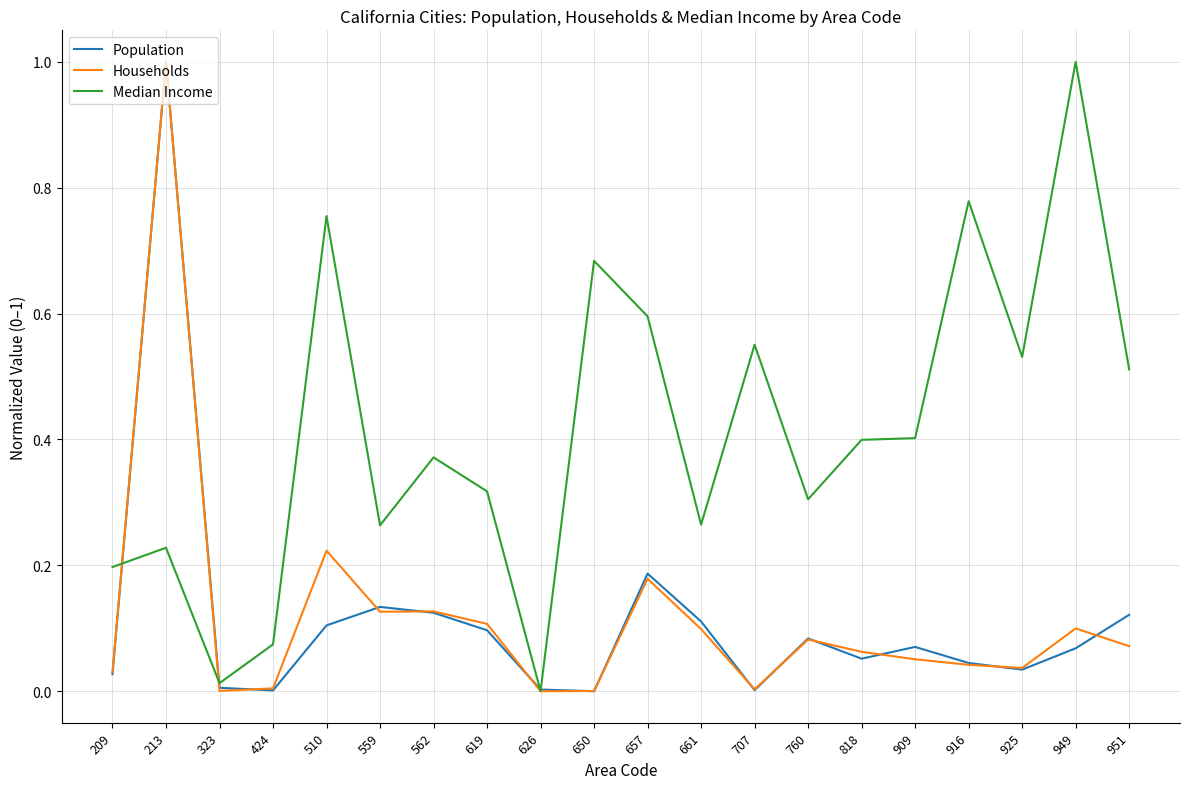

True or false: Median Income and Population intersect in this chart.

True